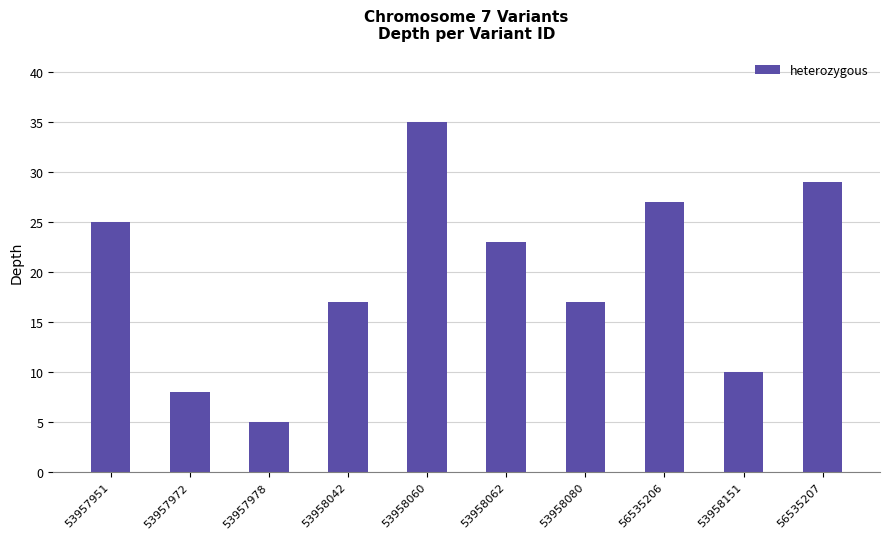

What is the minimum value shown in the chart?

5